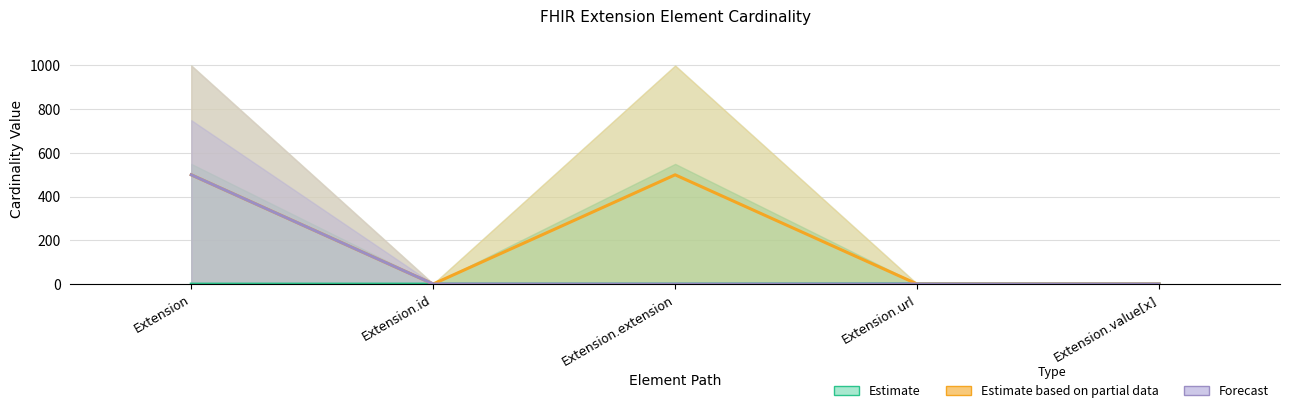

How many lines are shown in the chart?

3